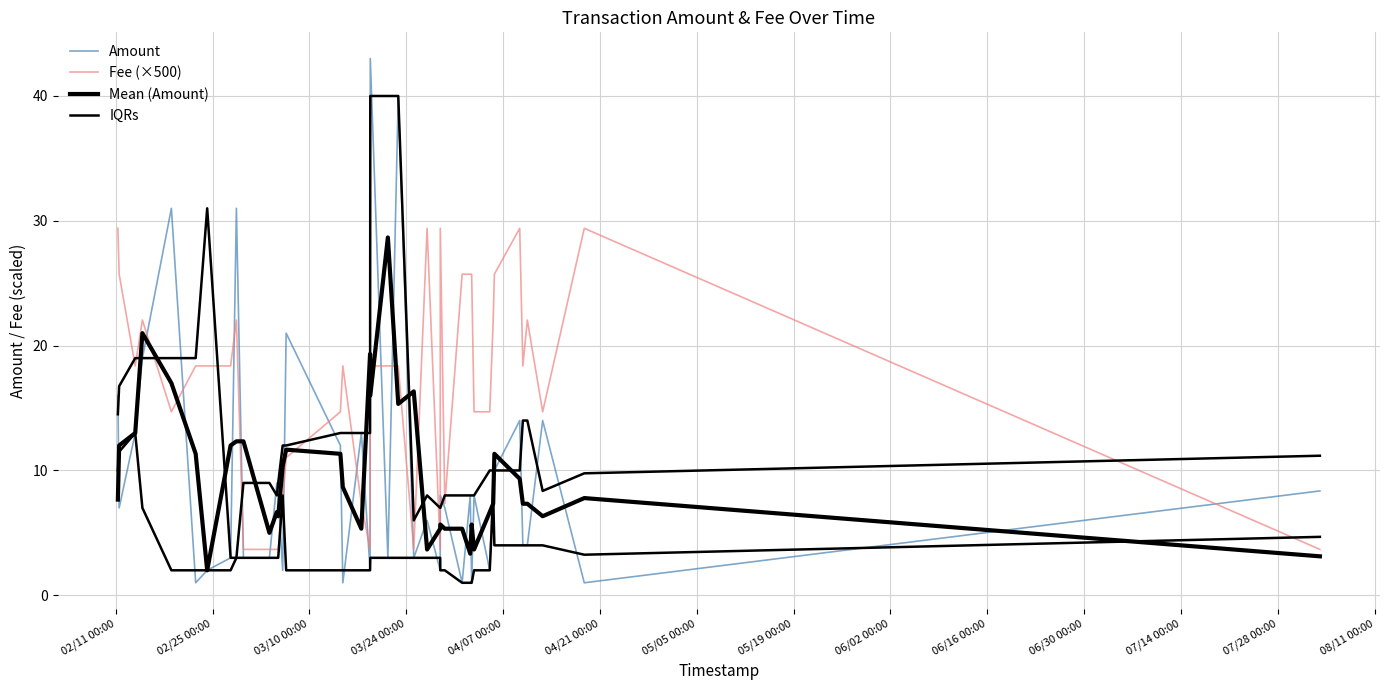

What are all the series names shown in the legend?

Amount, Fee (×500), Mean (Amount), IQRs